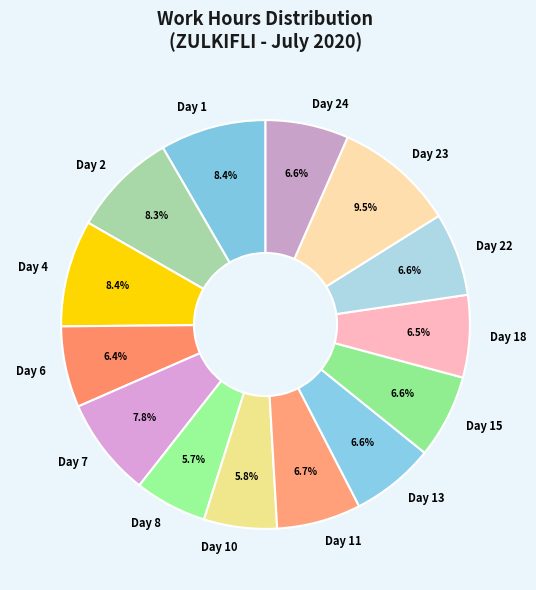

Does Day 6 represent more than half of the total?

No